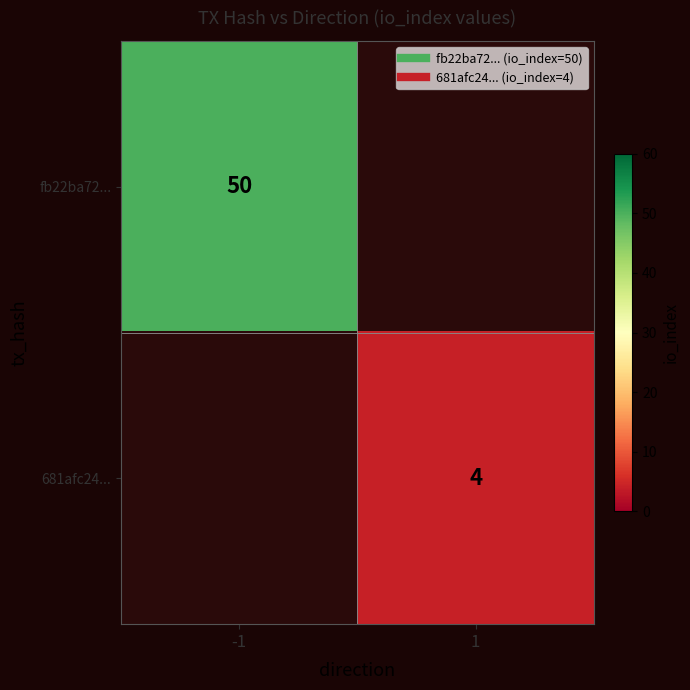

Between 1 and -1, which is larger?

-1